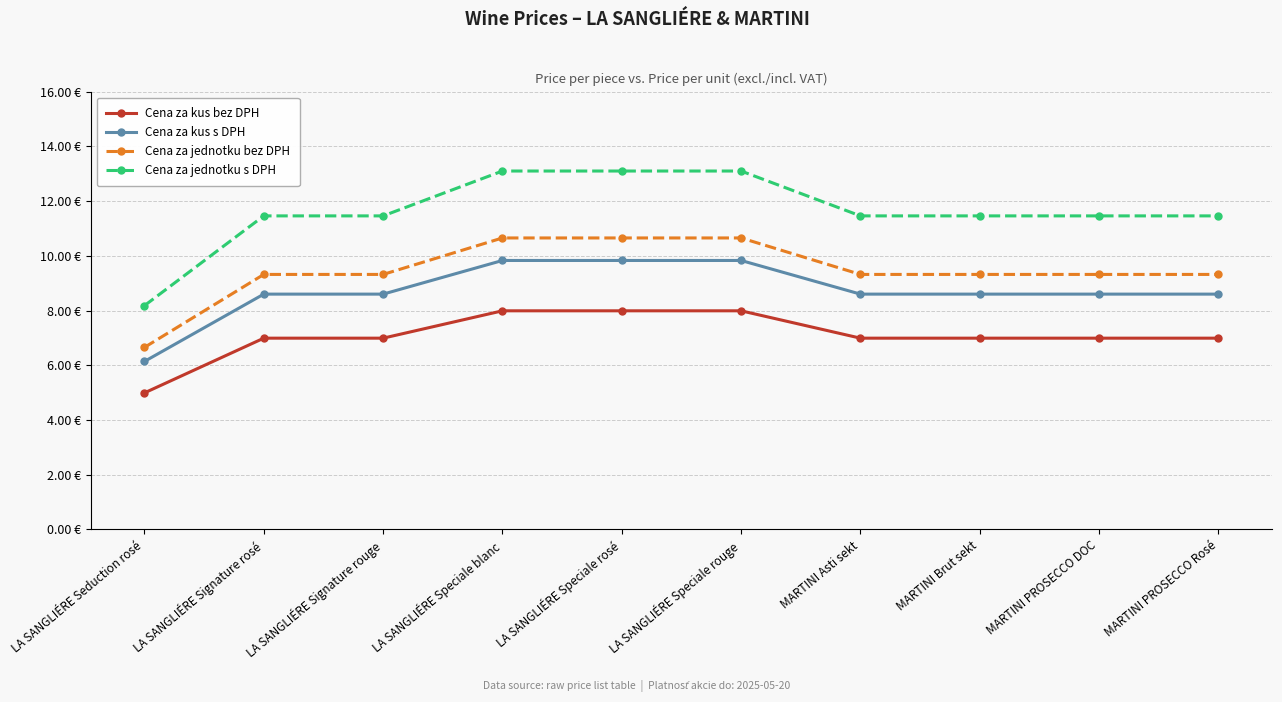

Rank the series at LA SANGLIÉRE Signature rouge from lowest to highest value.

Cena za kus bez DPH, Cena za kus s DPH, Cena za jednotku bez DPH, Cena za jednotku s DPH